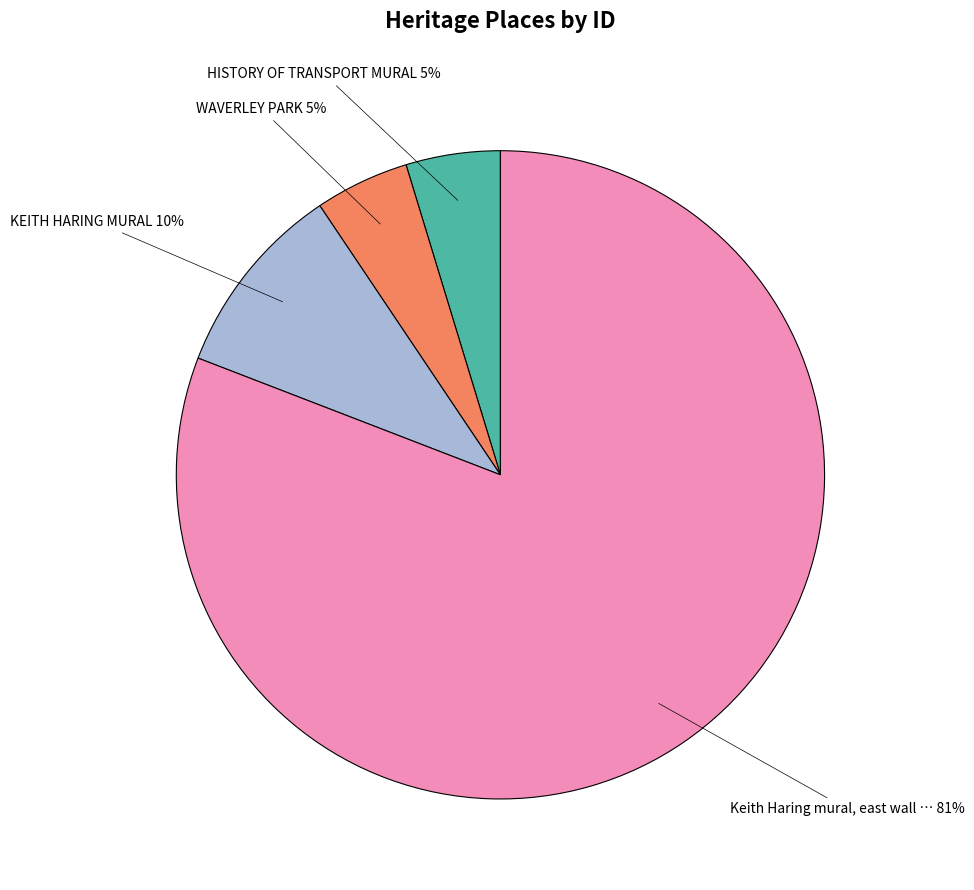

Is there a majority slice in this chart?

Yes